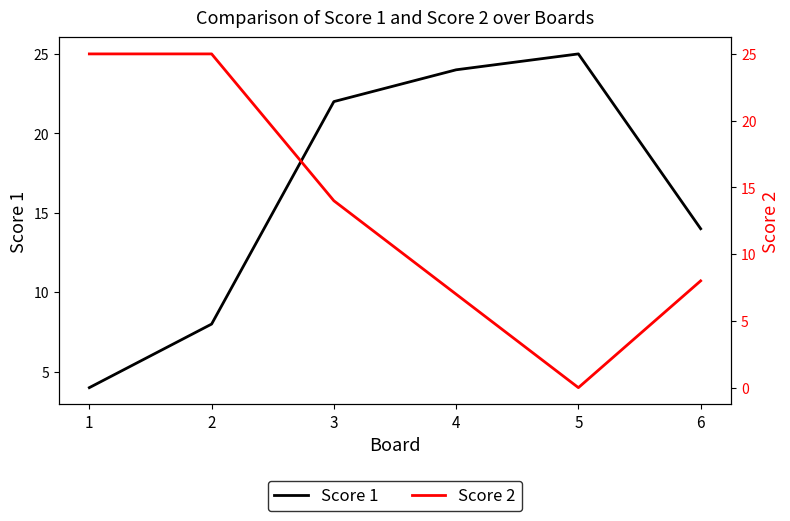

True or false: Score 2 and Score 1 intersect in this chart.

True